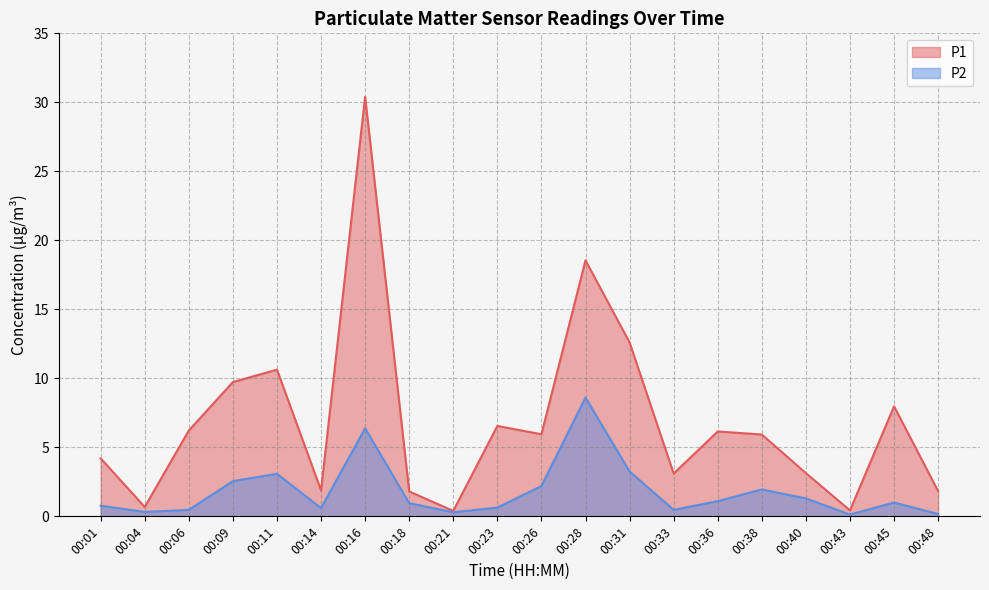

In P2, how many points are higher than both neighbors (excluding endpoints)?

5